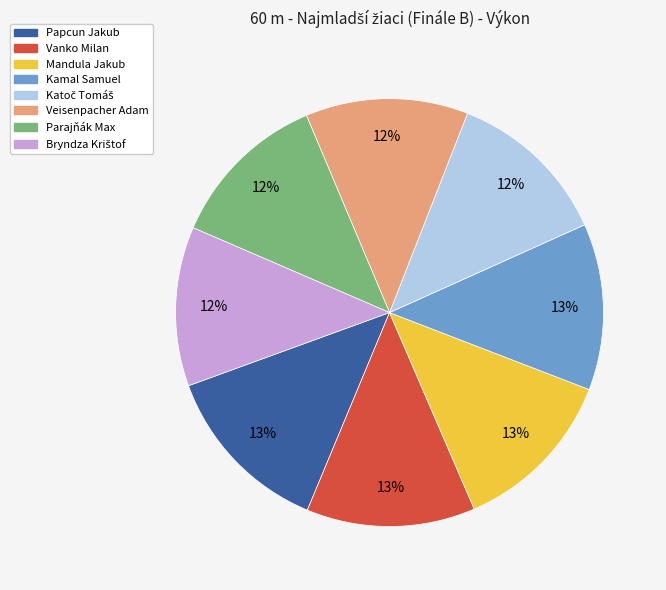

Is there any slice that represents more than half of the pie?

No